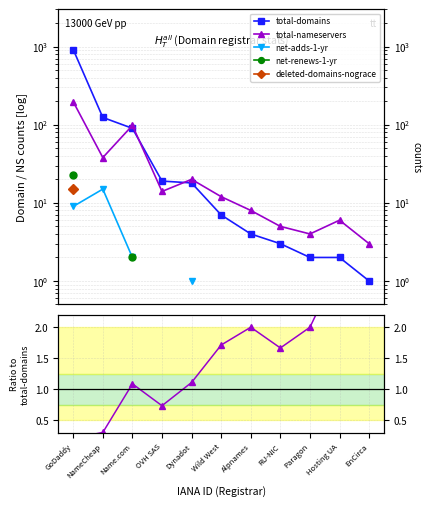

Count the number of categories in the chart.

11